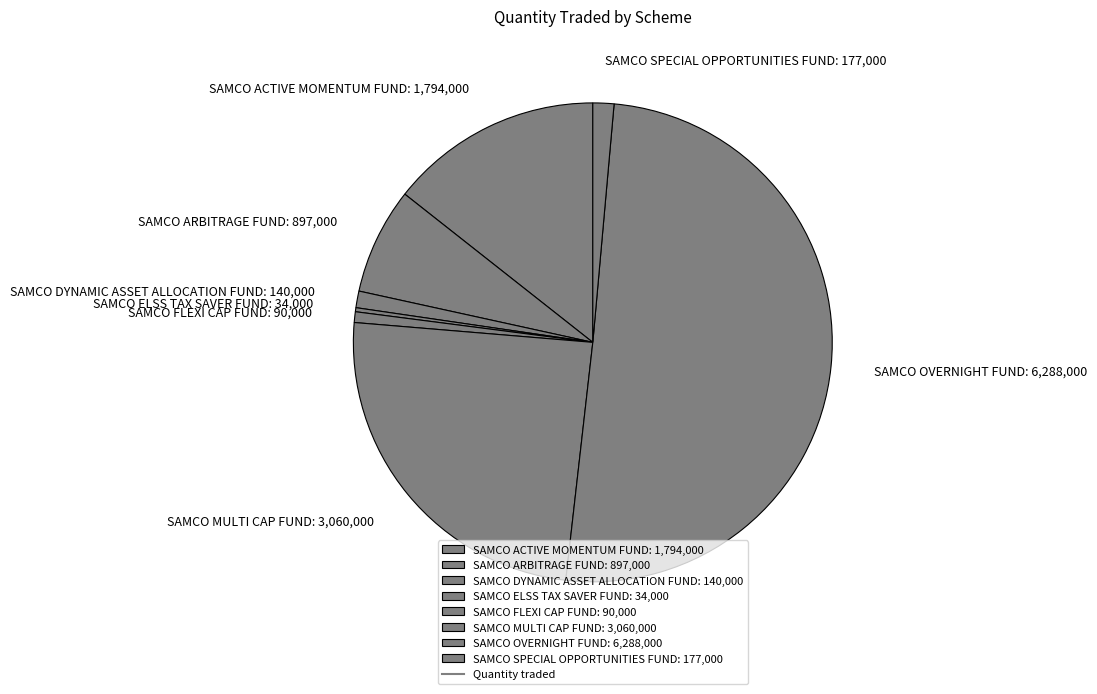

What is the ratio of the value at SAMCO SPECIAL OPPORTUNITIES FUND: 177,000 to the value at SAMCO DYNAMIC ASSET ALLOCATION FUND: 140,000?

1.3